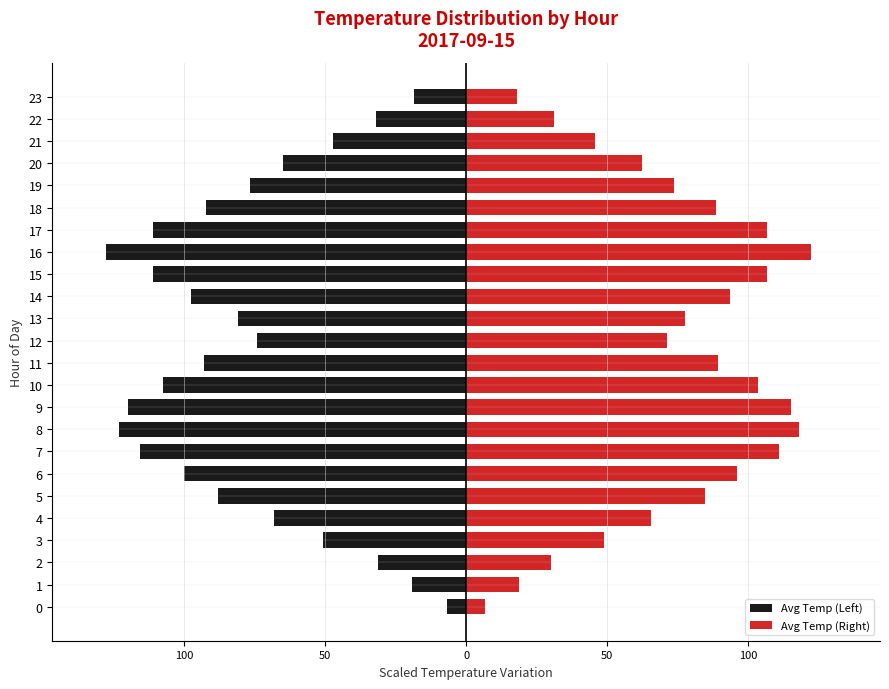

What is the approximate value of Avg Temp (Left) at 16?

-127.6